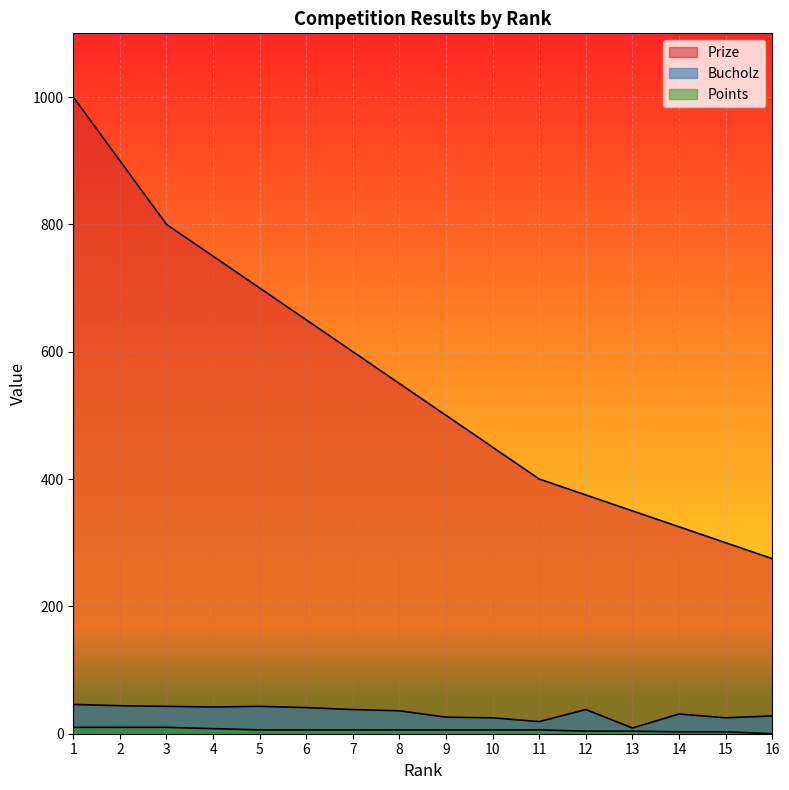

What is the approximate value of Points at 8, to the nearest 10?

10